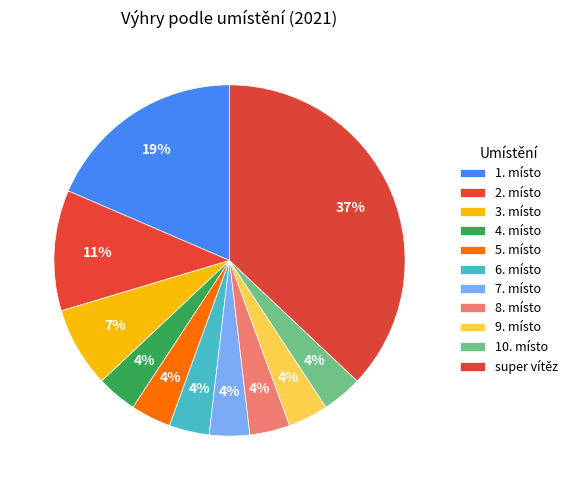

Does any single category account for the majority?

No